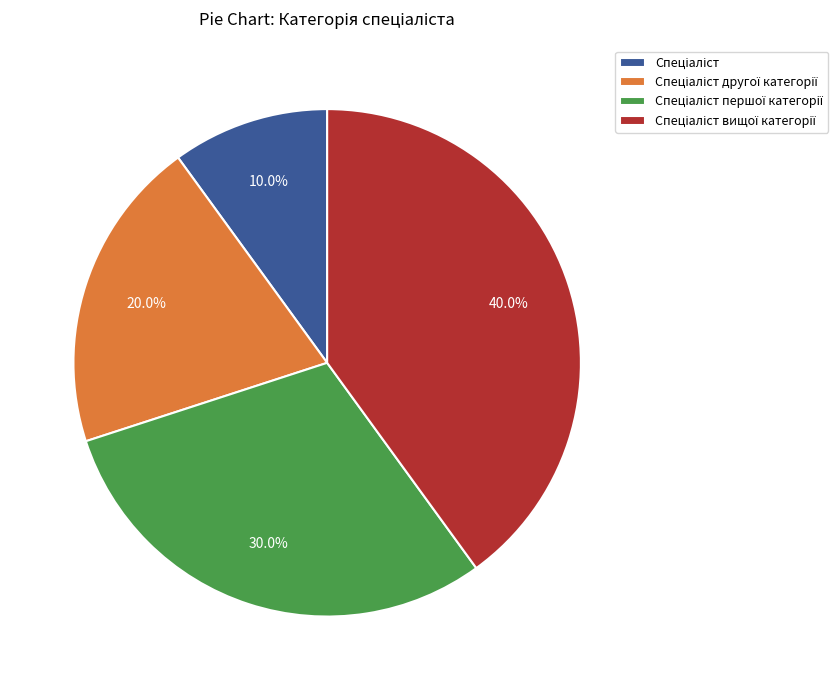

Does any single category account for the majority?

No